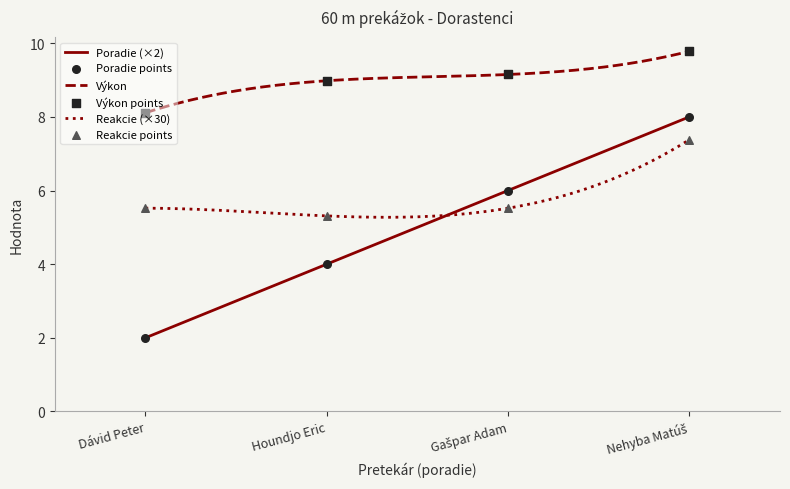

What are all the series names shown in the legend?

Poradie, Výkon, Reakcie